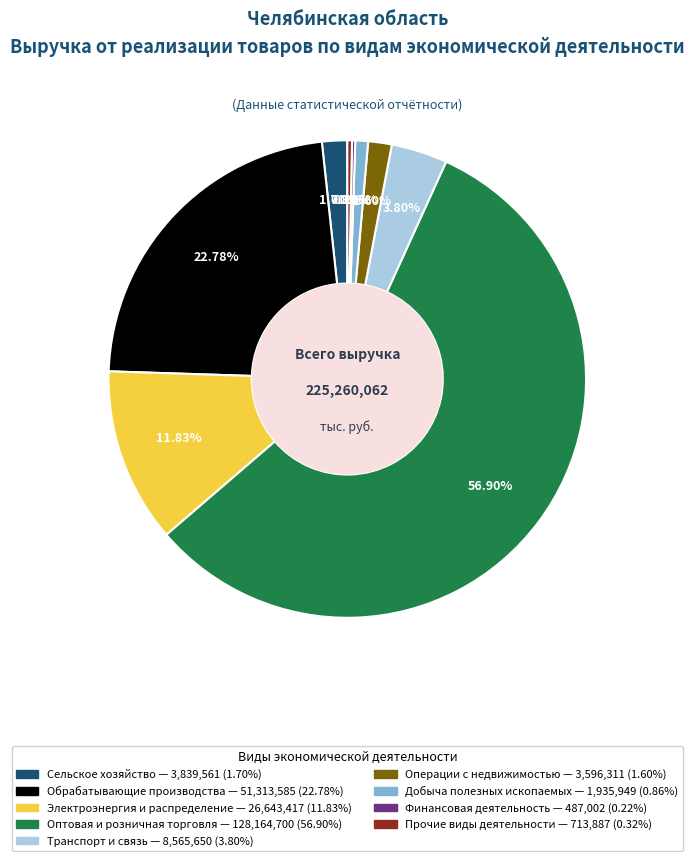

Does any single category account for the majority?

Yes